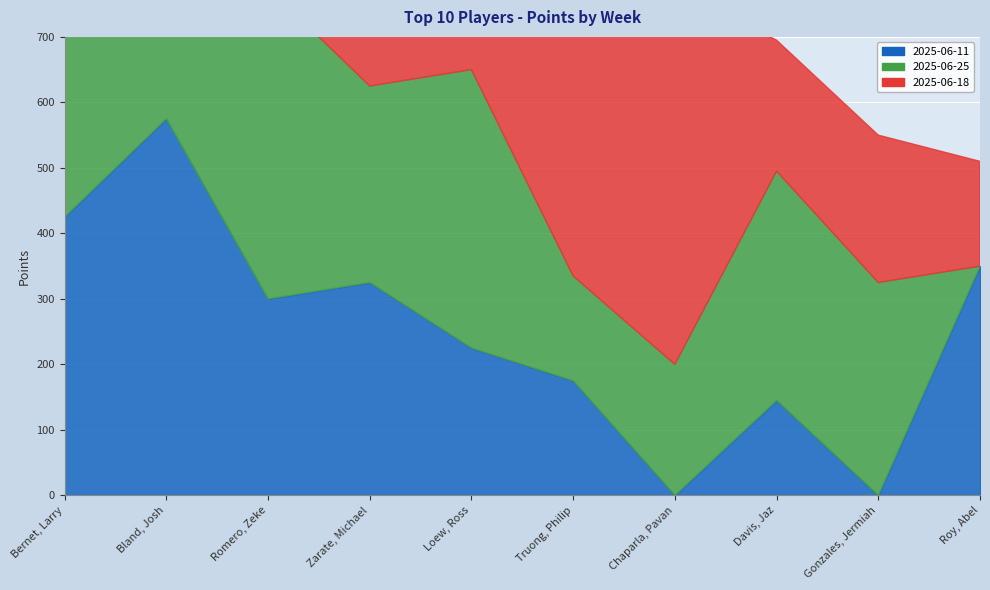

Where is the first local minimum for 2025-06-25?

Bland, Josh